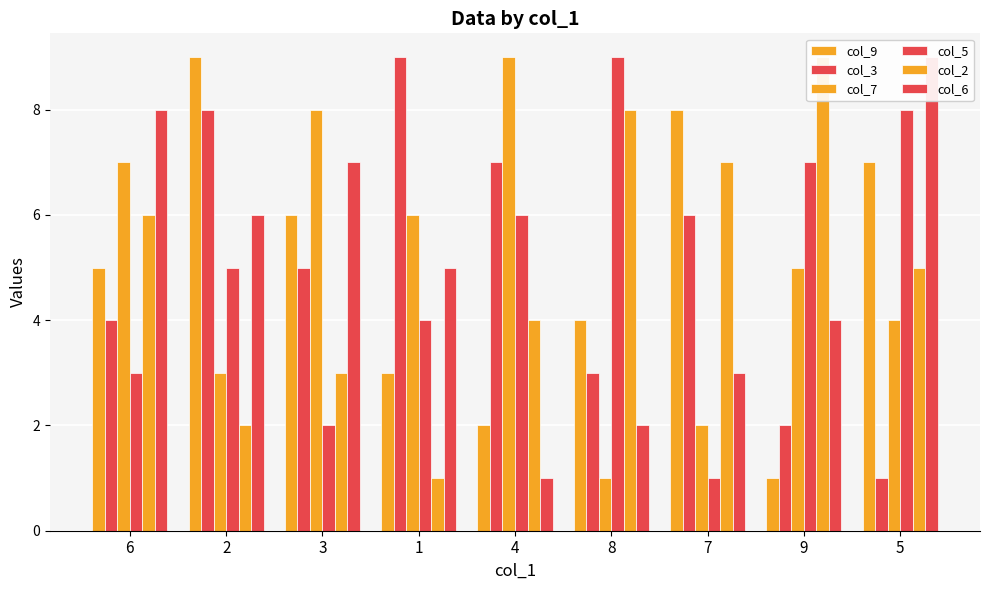

Which category has the highest value in the col_7 series?

4